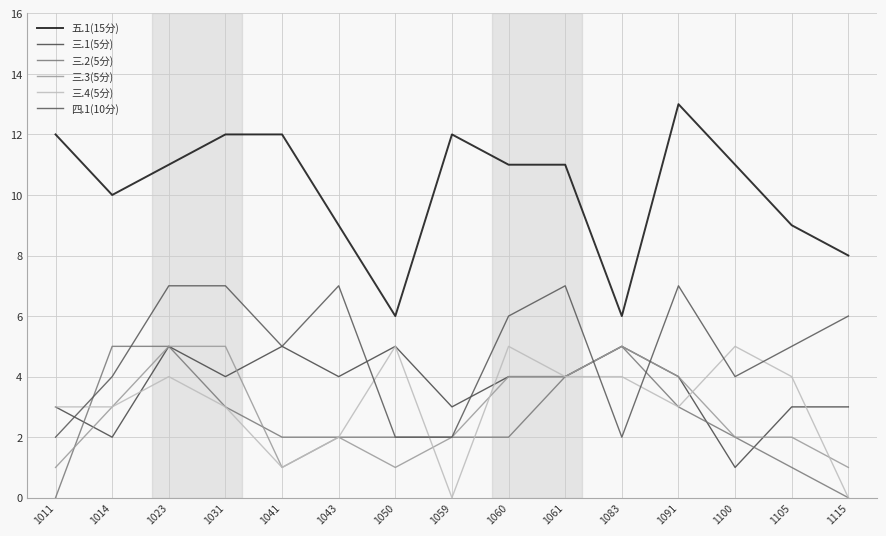

Which series has the largest total across all categories?

五.1(15分)